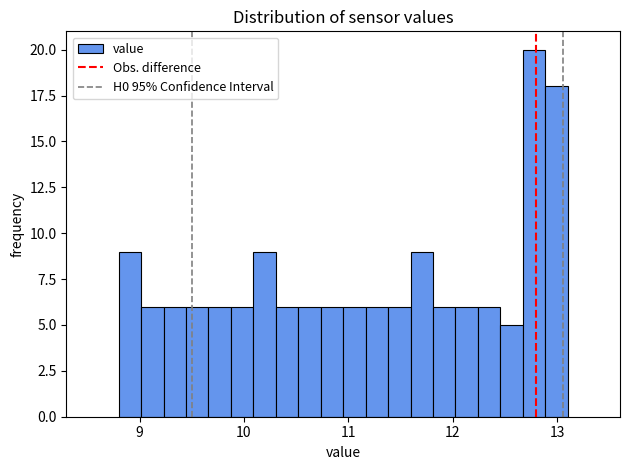

Read against the x-axis, roughly where is the centre of the tallest bar?

12.8